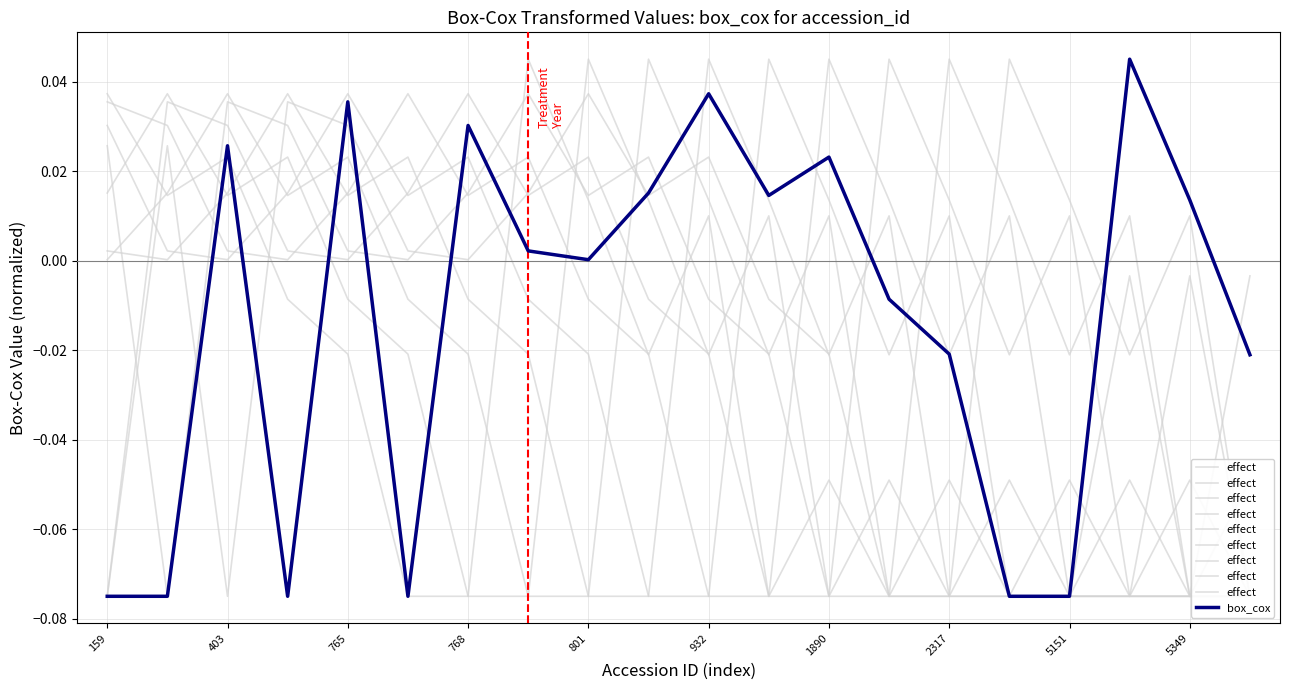

How many intersections are there between box_cox and effect?

5